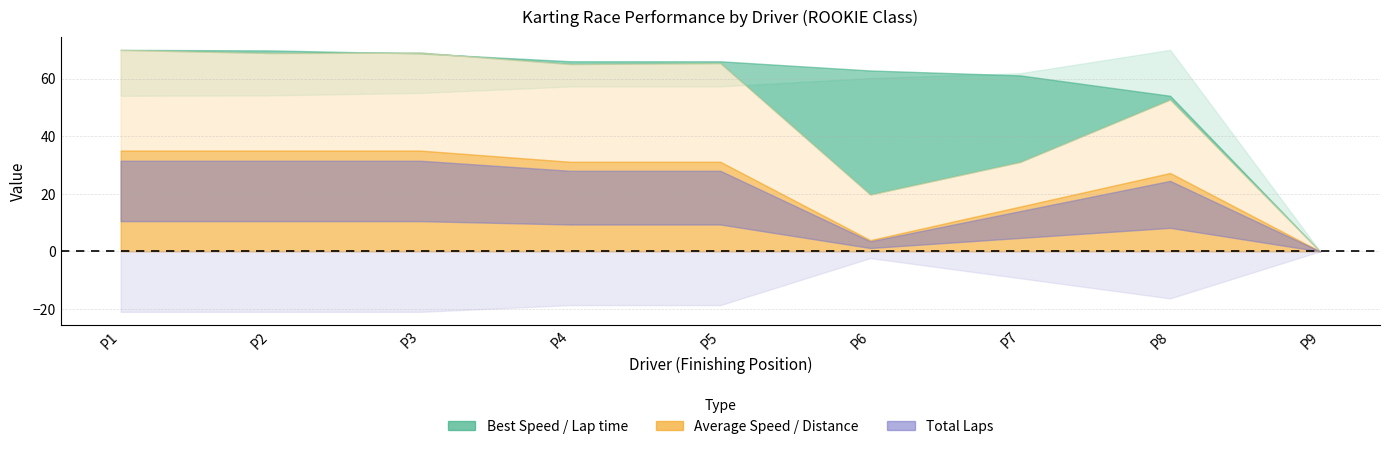

Reading right to left, transcribe all the data shown in this chart.

Total Laps: ENZO PRADA VIDAL=0.0	LUCIA CUEVA FERNANDEZ=7.0	ENZO FIGUEIREDO GONZALEZ=4.0	BRUNO ALVAREZ GARCIA=1.0	NICOLAS FERNANDEZ LAGO=8.0	YERAY DIZ LOPEZ=8.0	DANIEL LOPEZ GOMEZ=9.0	AROA FERNANDEZ VAZQUEZ=9.0	JORGE NUÑEZ PENA=9.0
Total Time: ENZO PRADA VIDAL=0.0	LUCIA CUEVA FERNANDEZ=654.9	ENZO FIGUEIREDO GONZALEZ=635.4	BRUNO ALVAREZ GARCIA=249.8	NICOLAS FERNANDEZ LAGO=603.6	YERAY DIZ LOPEZ=606.5	DANIEL LOPEZ GOMEZ=643.2	AROA FERNANDEZ VAZQUEZ=644.4	JORGE NUÑEZ PENA=634.5
Best Lap time: ENZO PRADA VIDAL=0.0	LUCIA CUEVA FERNANDEZ=87.3	ENZO FIGUEIREDO GONZALEZ=77.2	BRUNO ALVAREZ GARCIA=75.1	NICOLAS FERNANDEZ LAGO=71.5	YERAY DIZ LOPEZ=71.5	DANIEL LOPEZ GOMEZ=68.7	AROA FERNANDEZ VAZQUEZ=67.6	JORGE NUÑEZ PENA=67.4
Best Speed: ENZO PRADA VIDAL=0.0	LUCIA CUEVA FERNANDEZ=51.0	ENZO FIGUEIREDO GONZALEZ=57.7	BRUNO ALVAREZ GARCIA=59.3	NICOLAS FERNANDEZ LAGO=62.3	YERAY DIZ LOPEZ=62.4	DANIEL LOPEZ GOMEZ=64.9	AROA FERNANDEZ VAZQUEZ=65.9	JORGE NUÑEZ PENA=66.1
Average Speed: ENZO PRADA VIDAL=0.0	LUCIA CUEVA FERNANDEZ=47.6	ENZO FIGUEIREDO GONZALEZ=28.1	BRUNO ALVAREZ GARCIA=17.8	NICOLAS FERNANDEZ LAGO=59.1	YERAY DIZ LOPEZ=58.8	DANIEL LOPEZ GOMEZ=62.4	AROA FERNANDEZ VAZQUEZ=62.2	JORGE NUÑEZ PENA=63.2
Total Distance: ENZO PRADA VIDAL=0.0	LUCIA CUEVA FERNANDEZ=8.7	ENZO FIGUEIREDO GONZALEZ=5.0	BRUNO ALVAREZ GARCIA=1.2	NICOLAS FERNANDEZ LAGO=9.9	YERAY DIZ LOPEZ=9.9	DANIEL LOPEZ GOMEZ=11.1	AROA FERNANDEZ VAZQUEZ=11.1	JORGE NUÑEZ PENA=11.1